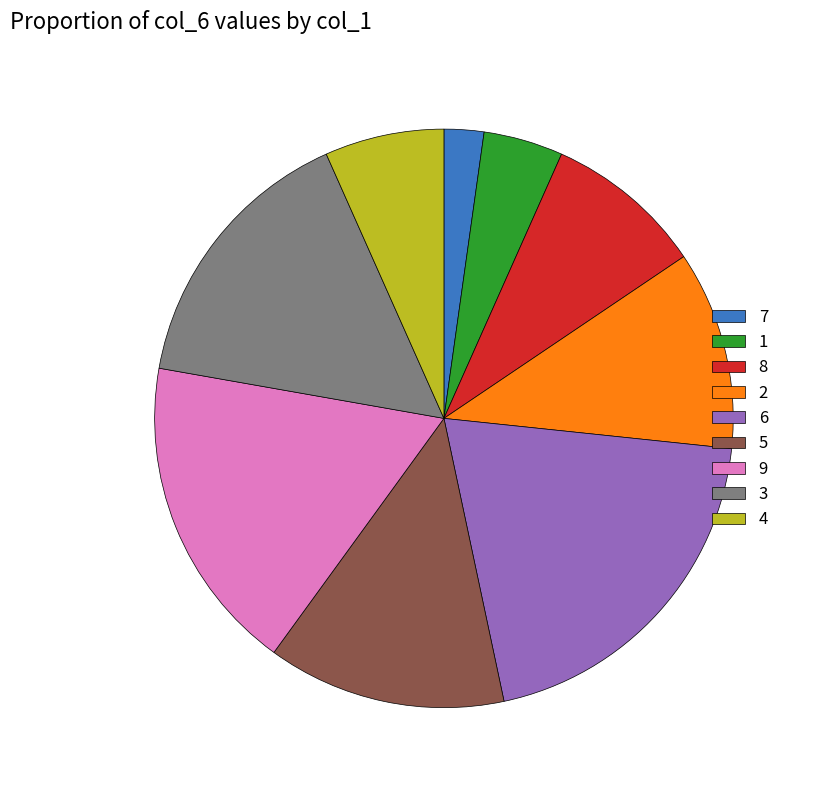

Is there any slice that represents more than half of the pie?

No